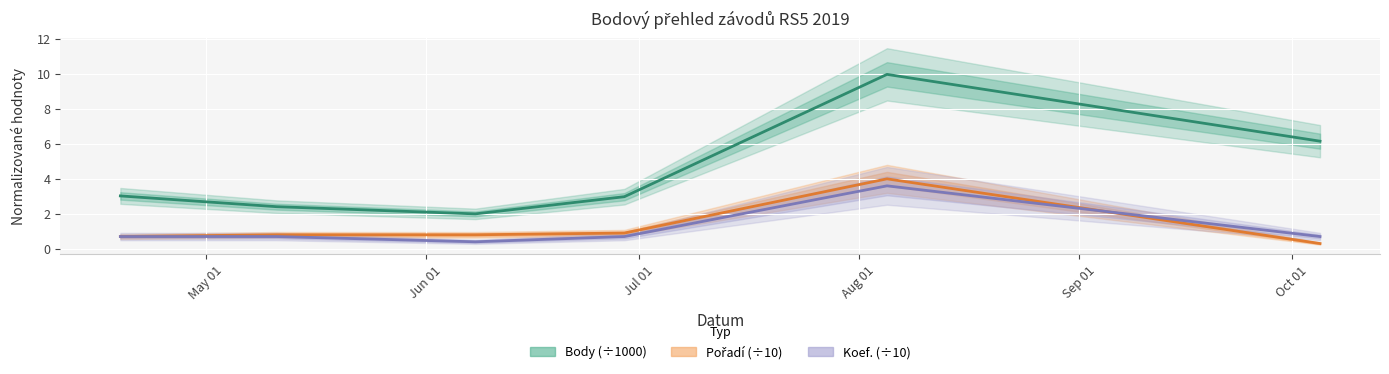

The Koef. series shows 0.4 at 2019-06-29. True or false?

False